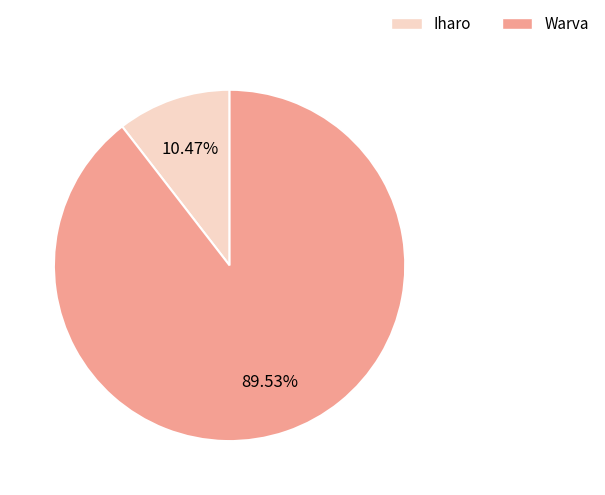

The Warva slice represents 99% of the pie. True or false?

False